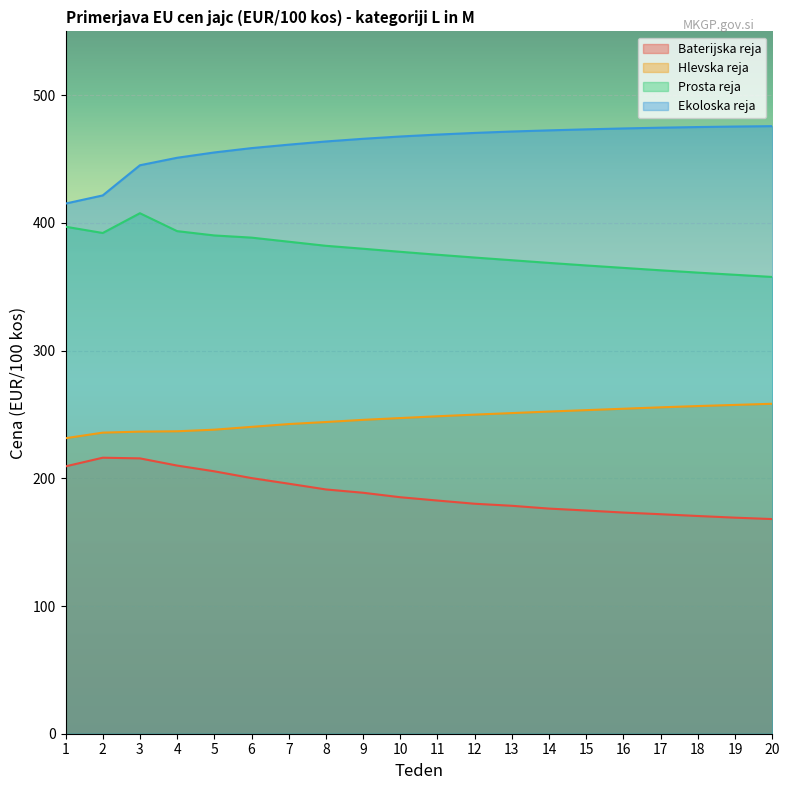

What are all the series names shown in the legend?

Baterijska reja, Hlevska reja, Prosta reja, Ekoloska reja